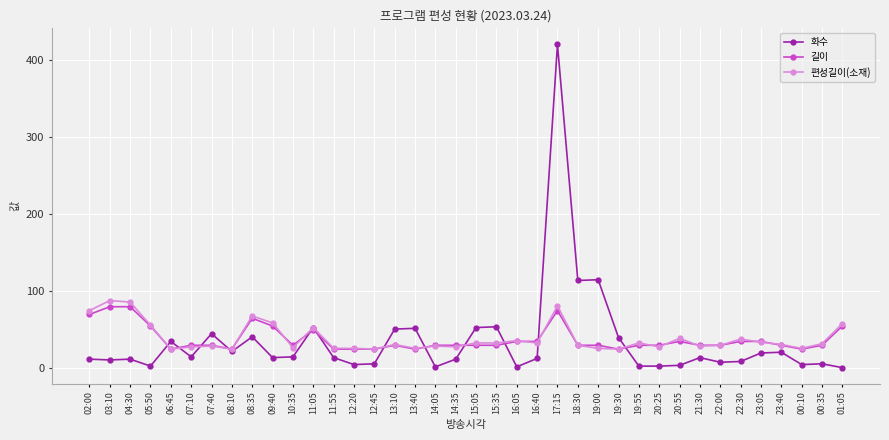

Rank the series by their maximum value, from lowest to highest.

길이, 편성길이(소재), 화수